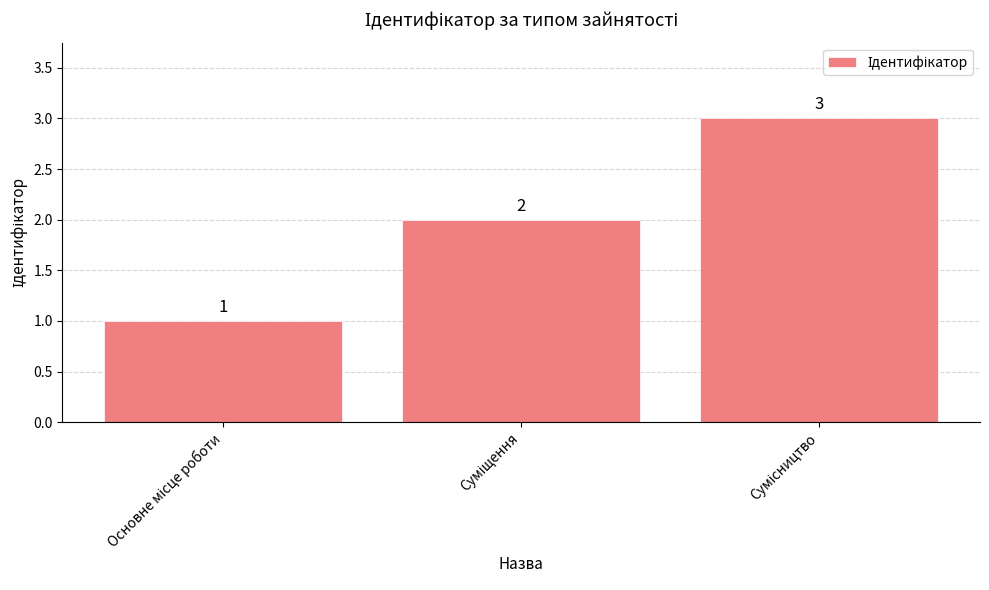

What is the sum of all values?

6